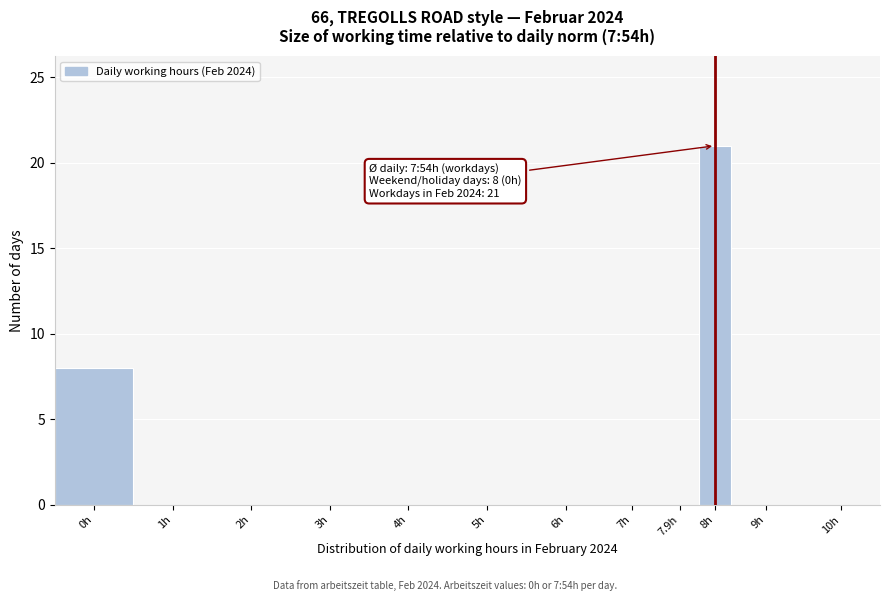

Reading left to right, list all the values displayed in this chart.

0h=8	1h=0	2h=0	3h=0	4h=0	5h=0	6h=0	7h=0	7.9h=0	8h=21	9h=0	10h=0